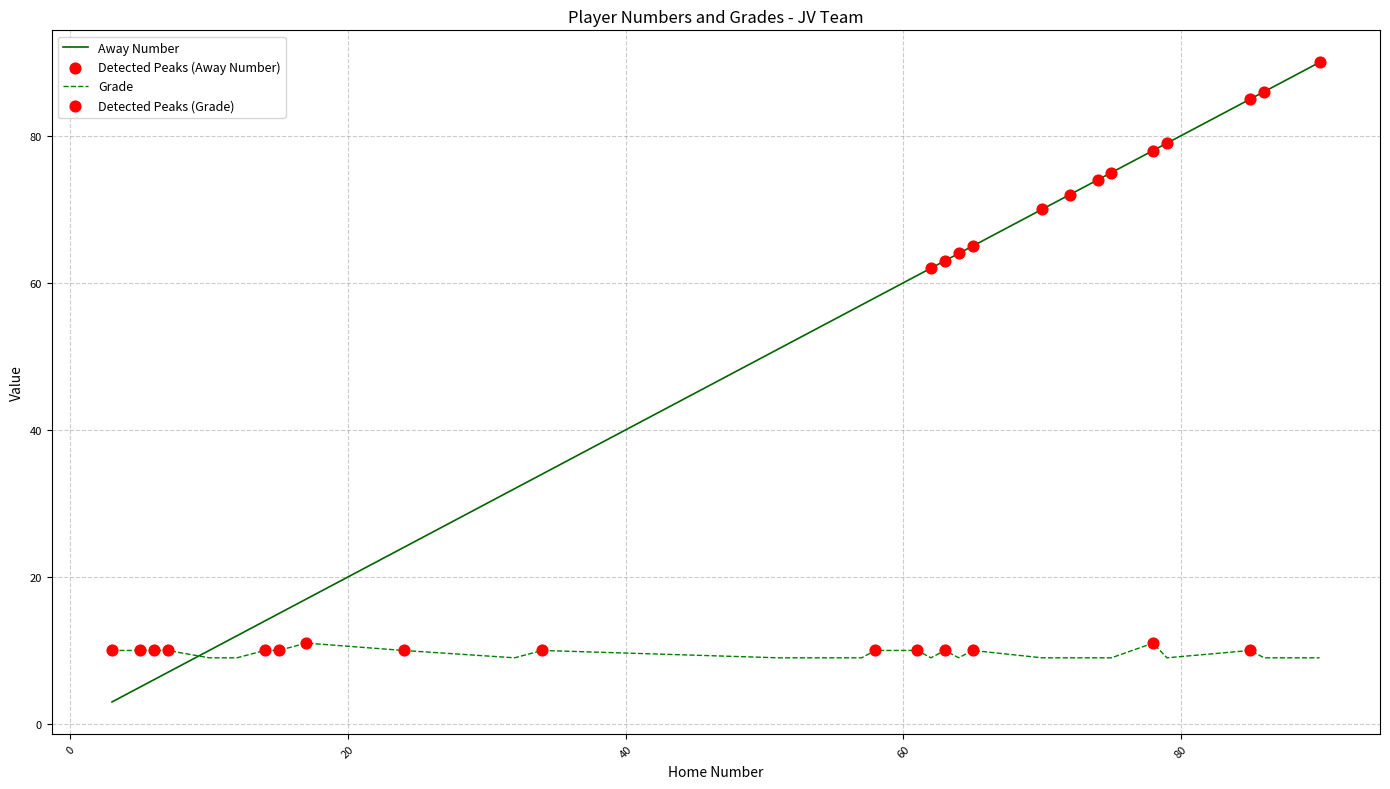

Which series has the largest range (max minus min)?

Away Number